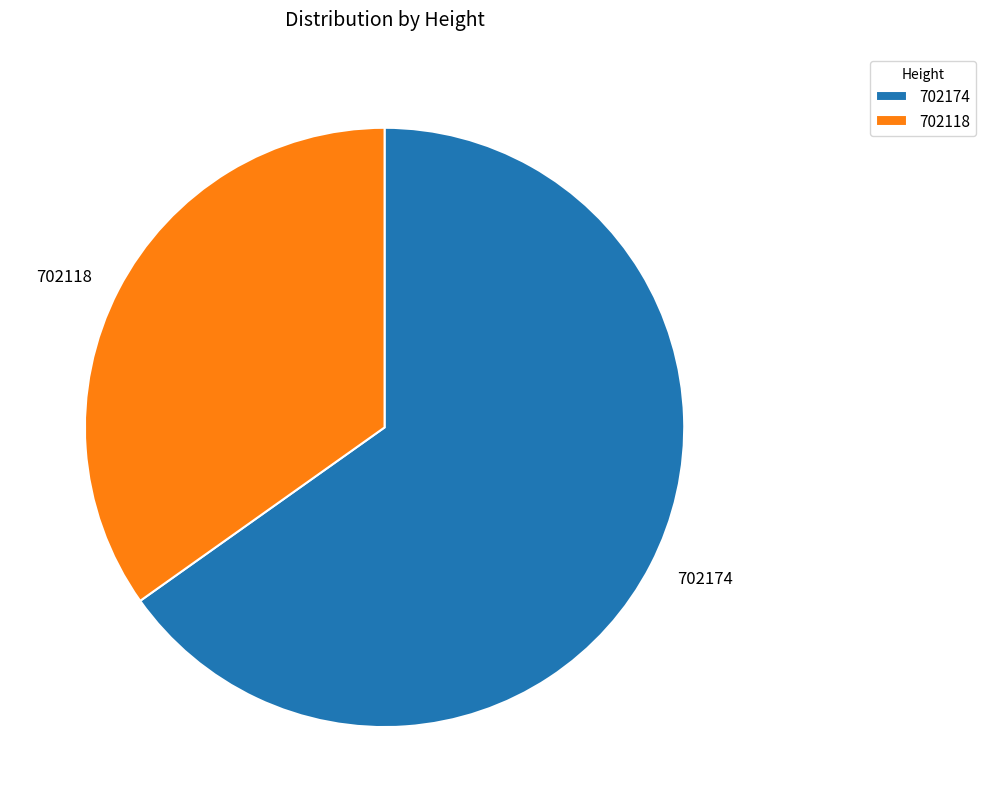

Which category has the biggest portion of the pie?

702174